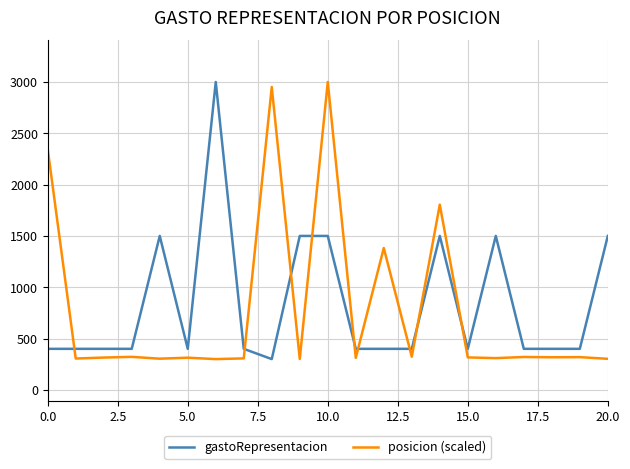

True or false: posicion (scaled) has more than 2 interior local peaks.

True